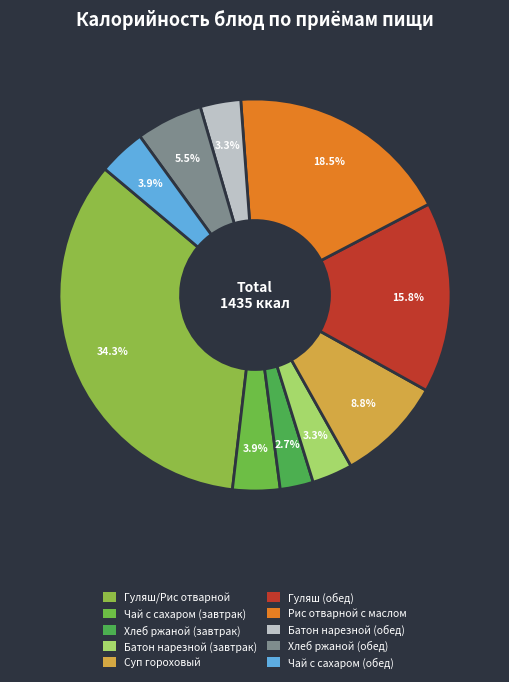

Between Батон нарезной (завтрак) and Рис отварной с маслом, which is larger?

Рис отварной с маслом